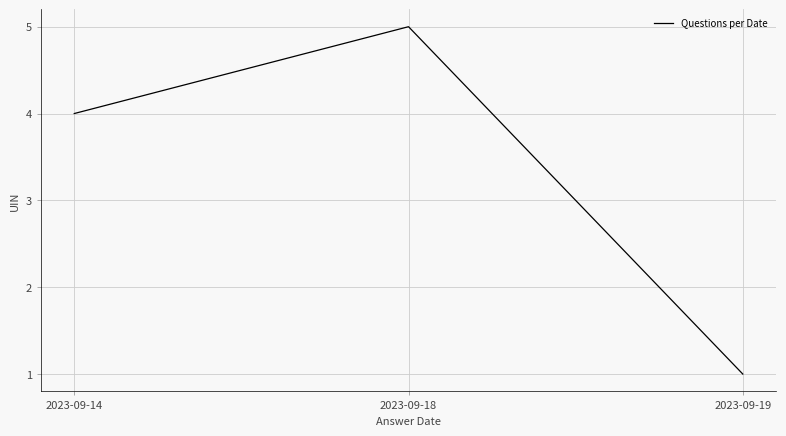

What is the sum of all values?

10